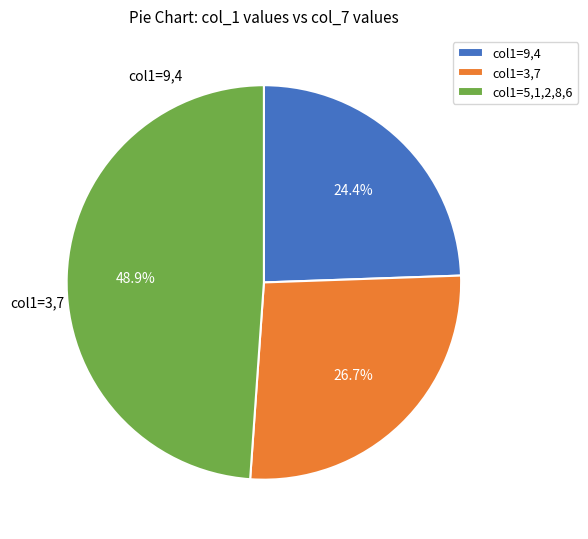

Rank the categories by value from lowest to highest.

col1=9,4, col1=3,7, col1=5,1,2,8,6